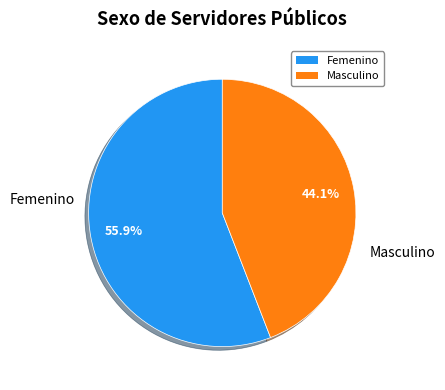

Does Femenino account for over 50% of the chart?

Yes